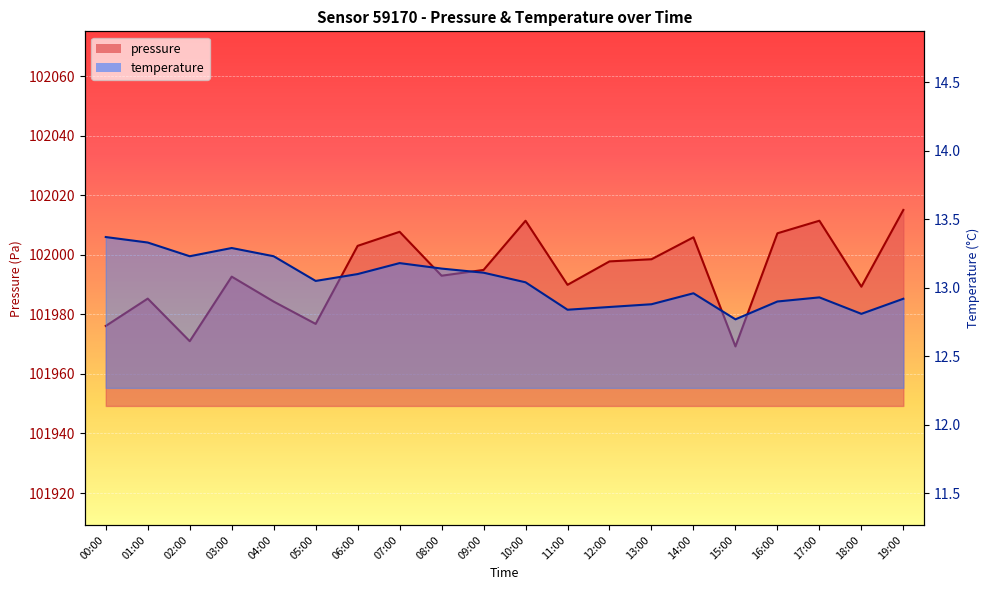

Reading right to left, extract all data points from this chart.

pressure: 102015.1	101989.3	102011.5	102007.2	101969.2	102005.9	101998.5	101997.8	101989.9	102011.5	101994.9	101993.0	102007.8	102003.0	101976.8	101984.3	101992.7	101971.0	101985.3	101976.1
temperature: 12.9	12.8	12.9	12.9	12.8	13.0	12.9	12.9	12.8	13.0	13.1	13.1	13.2	13.1	13.1	13.2	13.3	13.2	13.3	13.4